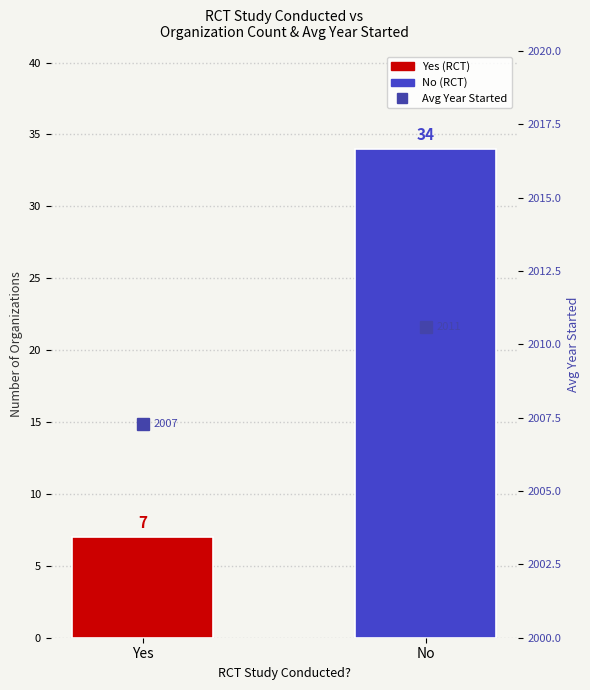

Reading left to right, extract all data points from this chart.

Yes=2007.3	No=2010.6